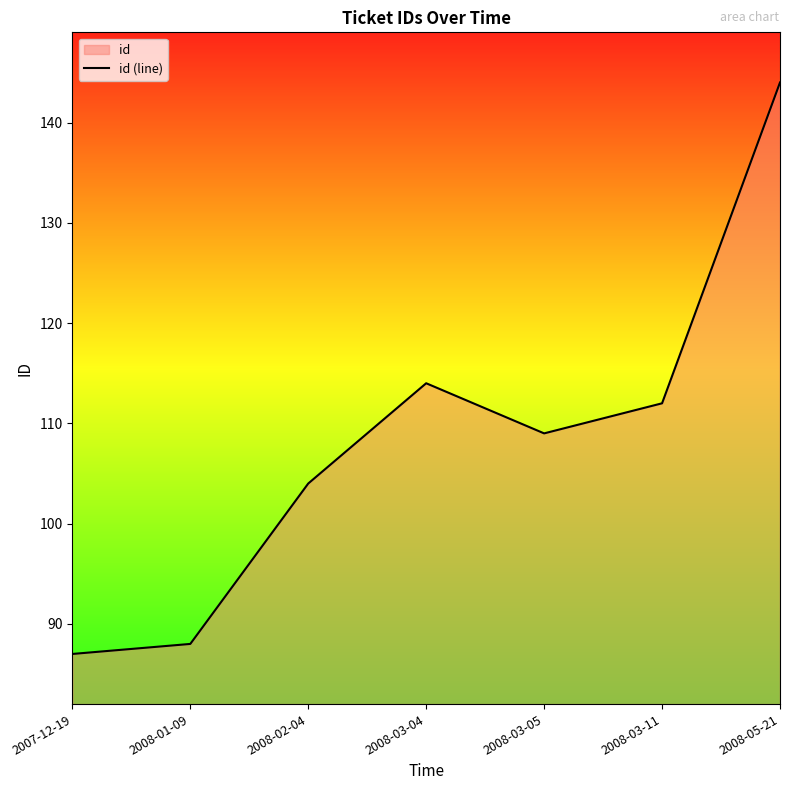

How many series are shown in this chart?

1